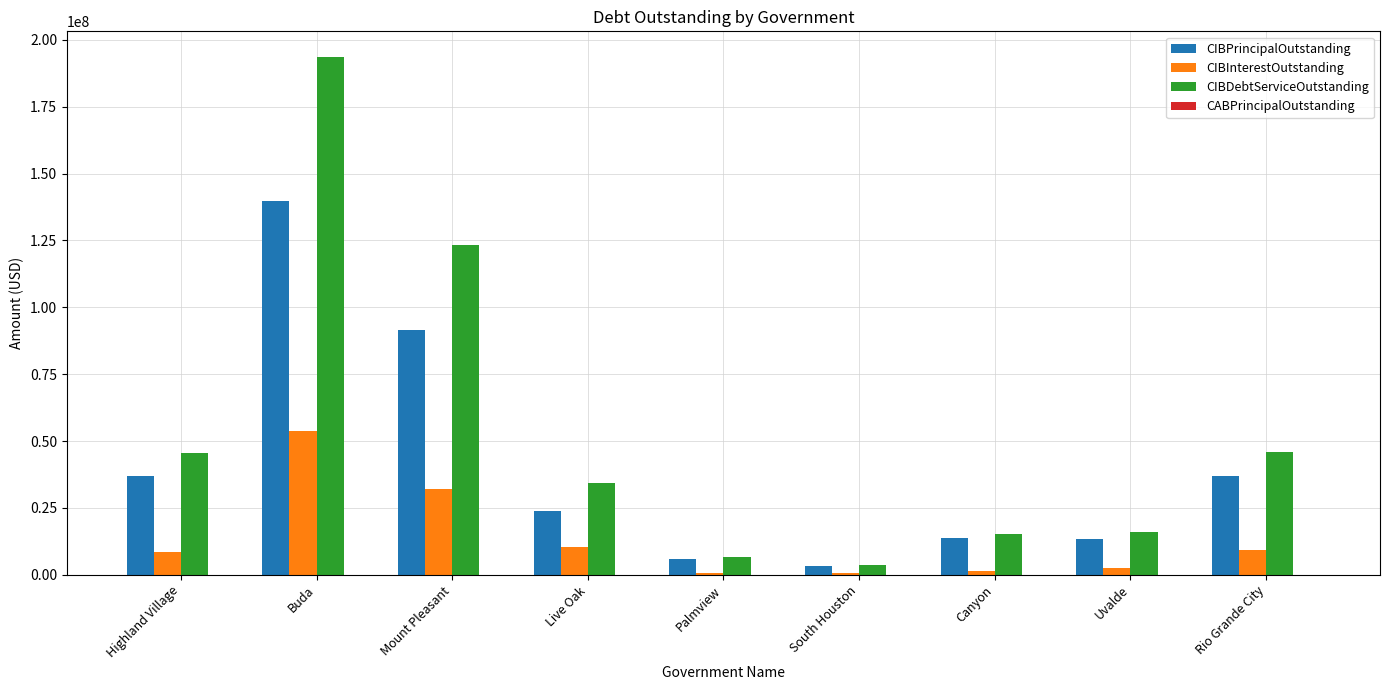

Is the value of CIBDebtServiceOutstanding at Buda greater than the value of CIBInterestOutstanding at Rio Grande City?

Yes